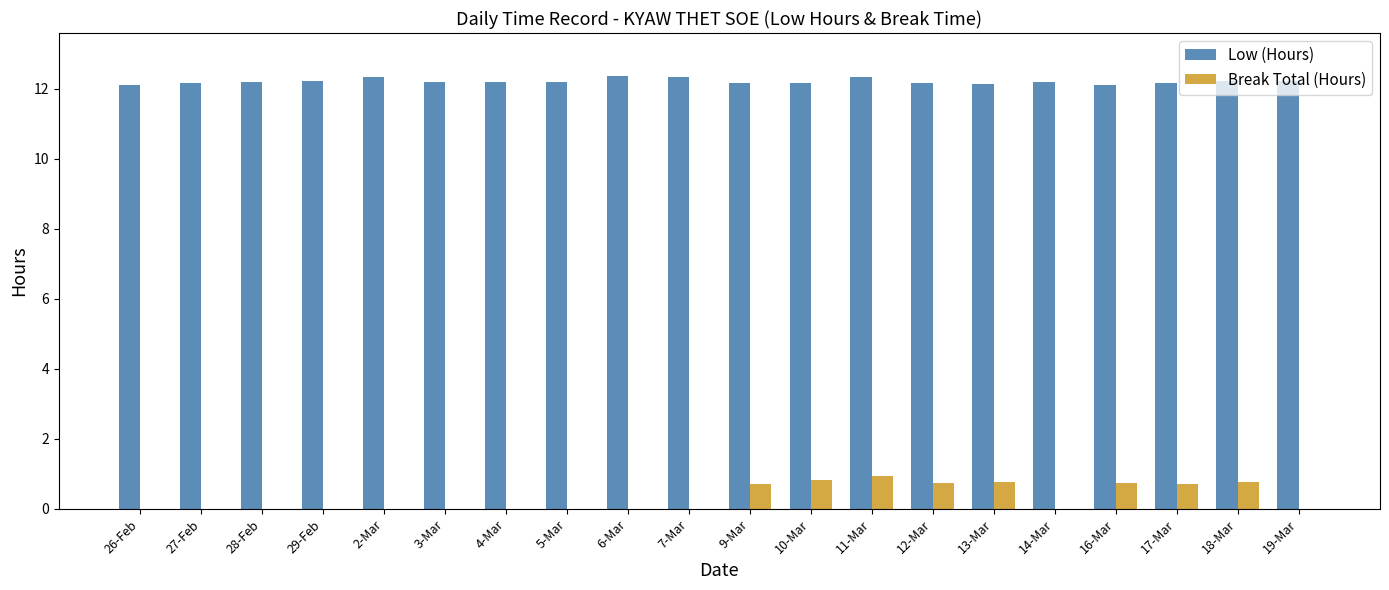

What is the maximum value for Break Total (Hours)?

0.9